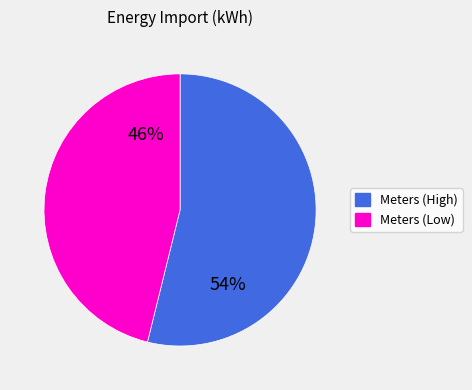

Is there a majority slice in this chart?

Yes